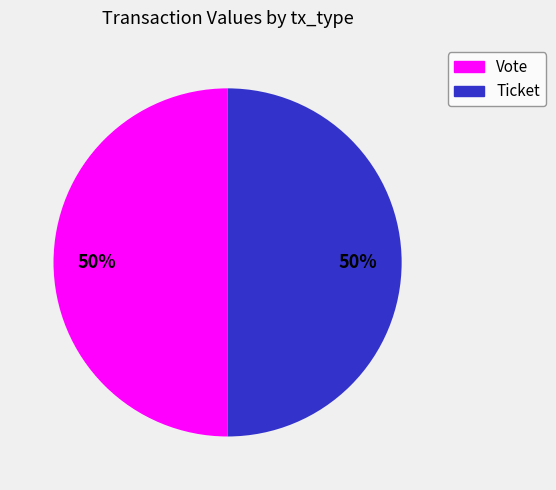

Do Ticket and Vote together represent more than half of the pie?

Yes